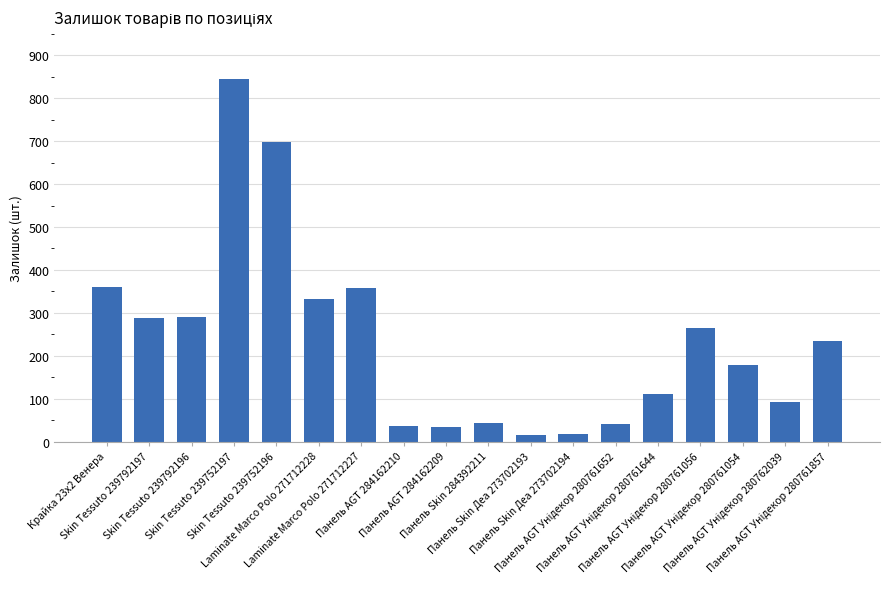

What is the maximum value shown in the chart?

845